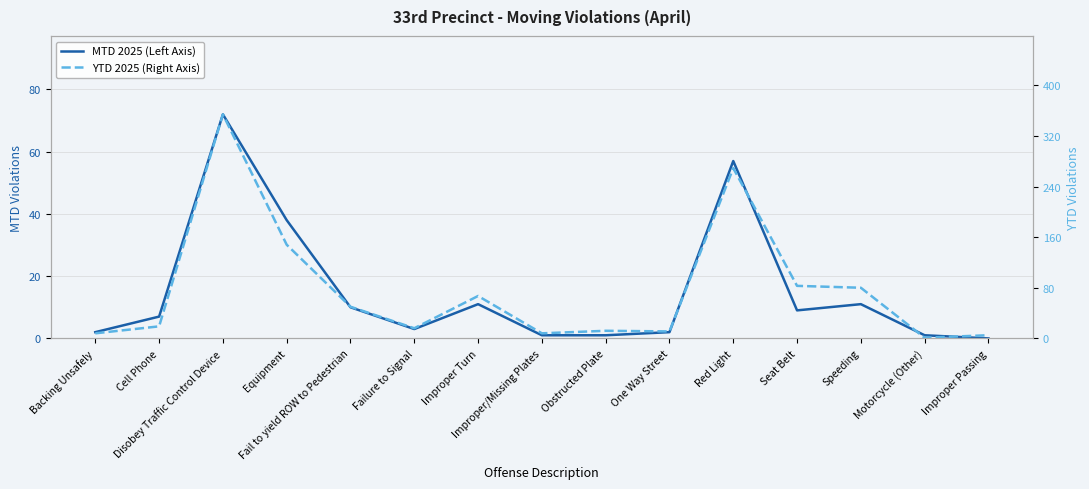

Reading right to left, list all the values displayed in this chart.

MTD 2025 (Left Axis): Improper Passing=0	Motorcycle (Other)=1	Speeding=11	Seat Belt=9	Red Light=57	One Way Street=2	Obstructed Plate=1	Improper/Missing Plates=1	Improper Turn=11	Failure to Signal=3	Fail to yield ROW to Pedestrian=10	Equipment=38	Disobey Traffic Control Device=72	Cell Phone=7	Backing Unsafely=2
YTD 2025 (Right Axis): Improper Passing=5	Motorcycle (Other)=1	Speeding=80	Seat Belt=83	Red Light=269	One Way Street=11	Obstructed Plate=12	Improper/Missing Plates=8	Improper Turn=67	Failure to Signal=16	Fail to yield ROW to Pedestrian=50	Equipment=148	Disobey Traffic Control Device=354	Cell Phone=19	Backing Unsafely=8